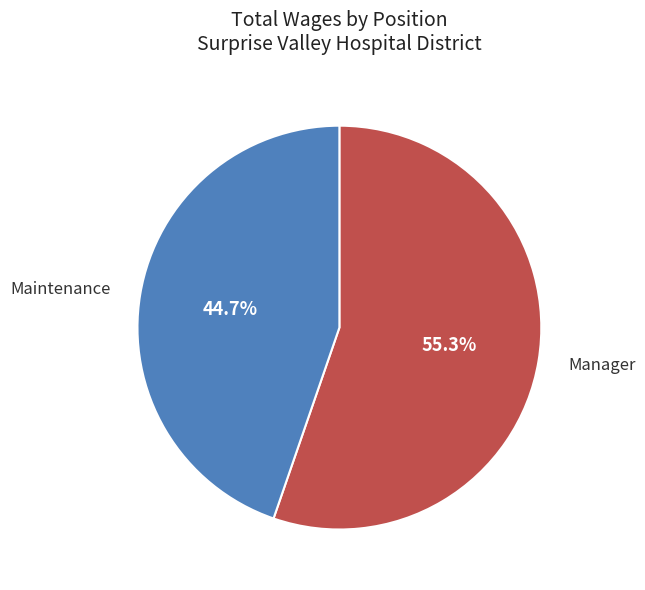

Is there any slice that represents more than half of the pie?

Yes